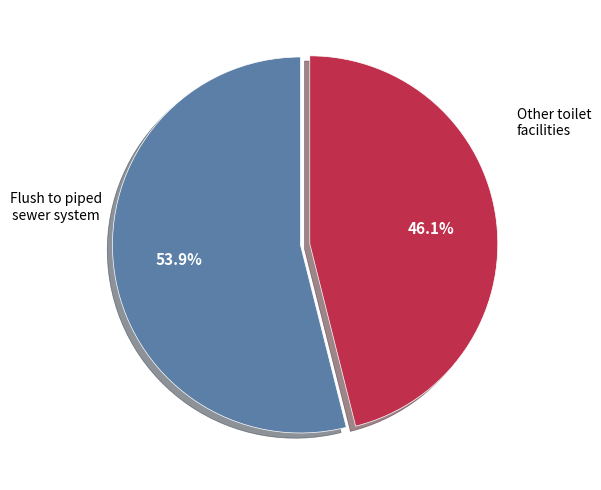

Is there a majority slice in this chart?

Yes